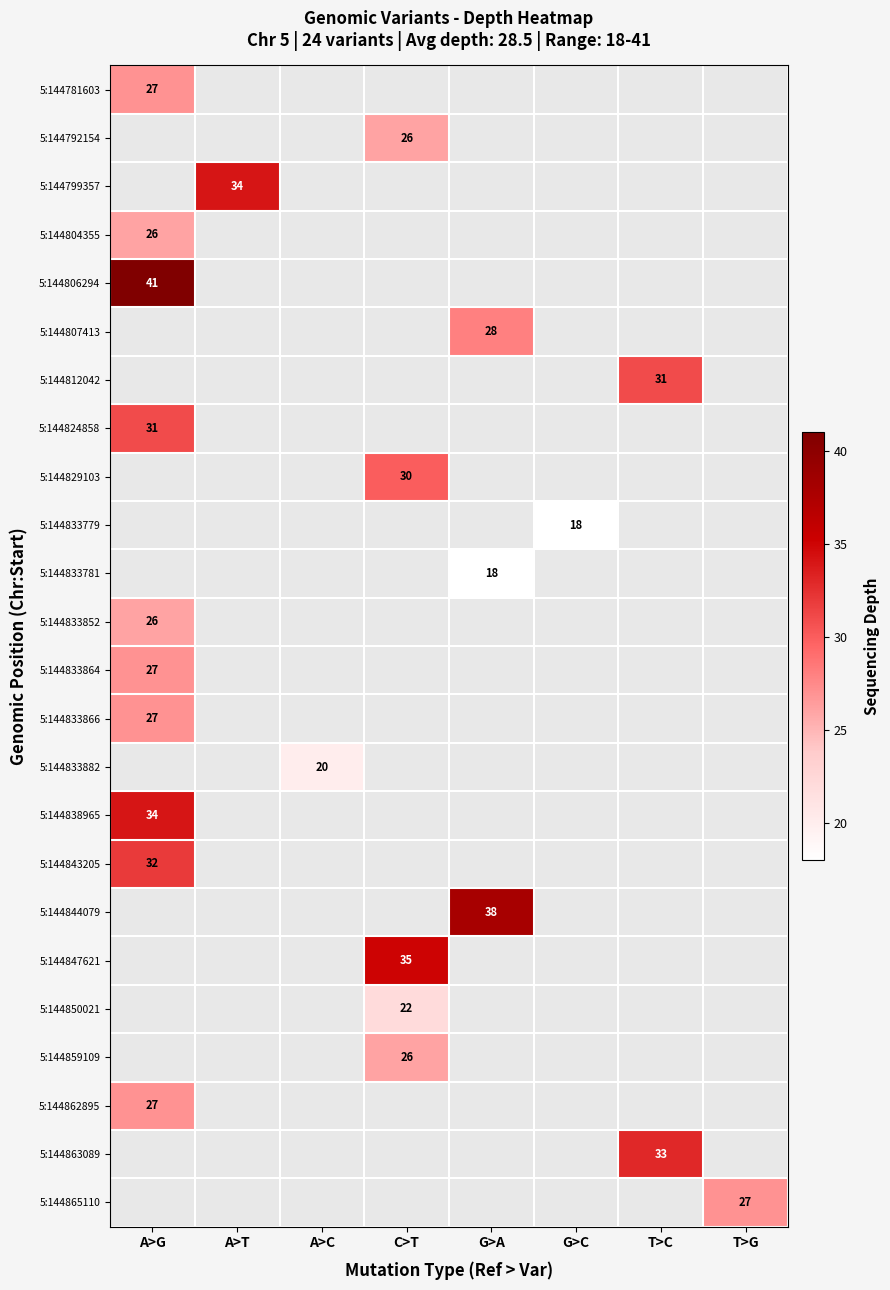

Which label corresponds to the smallest value in the chart?

G>C